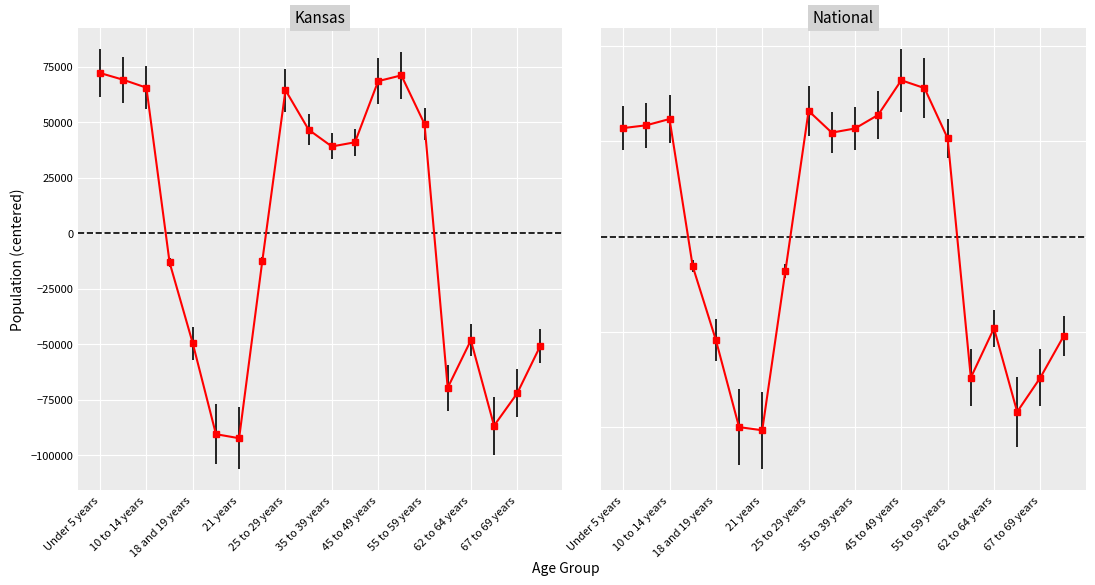

True or false: National has a value of 9054496.7 at Under 5 years.

False